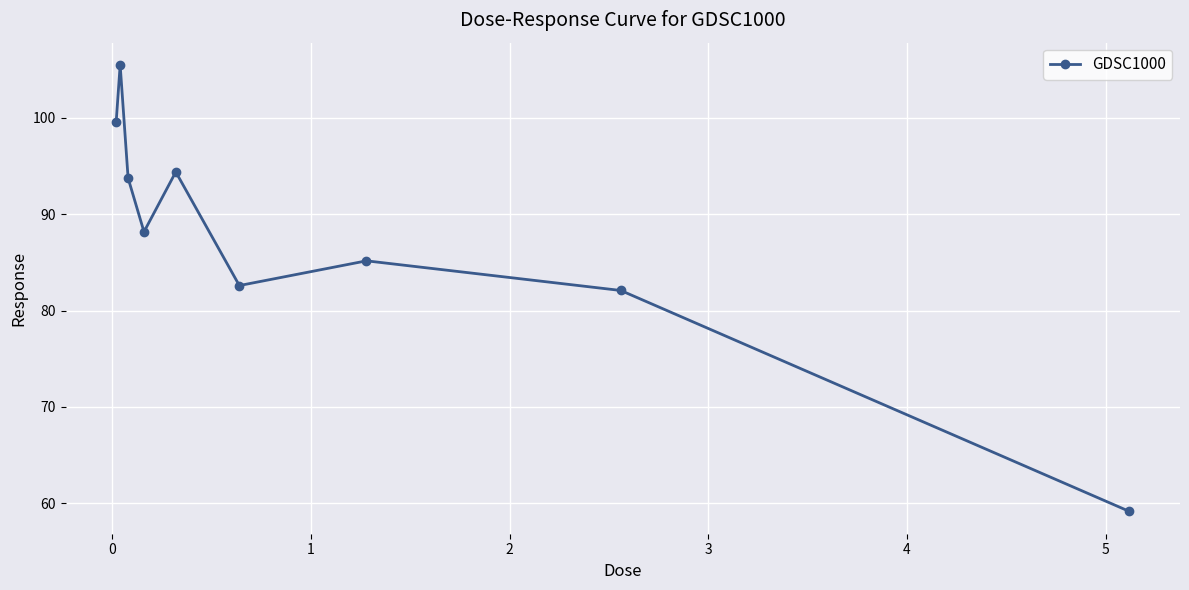

How many points are higher than both their immediate neighbors (excluding endpoints)?

3